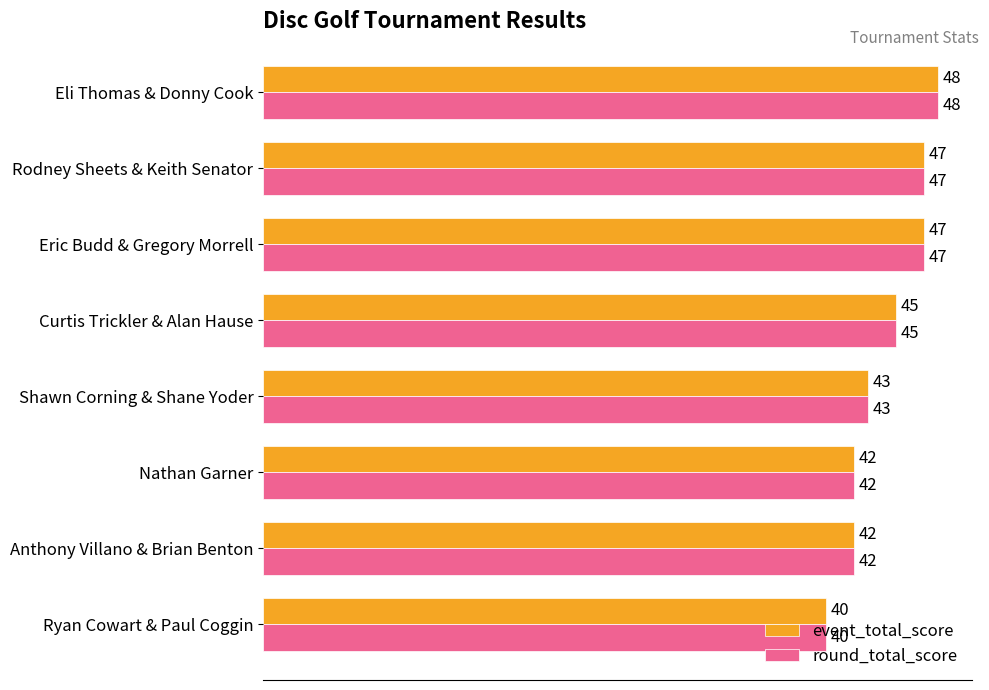

What are all the series names shown in the legend?

event_total_score, round_total_score